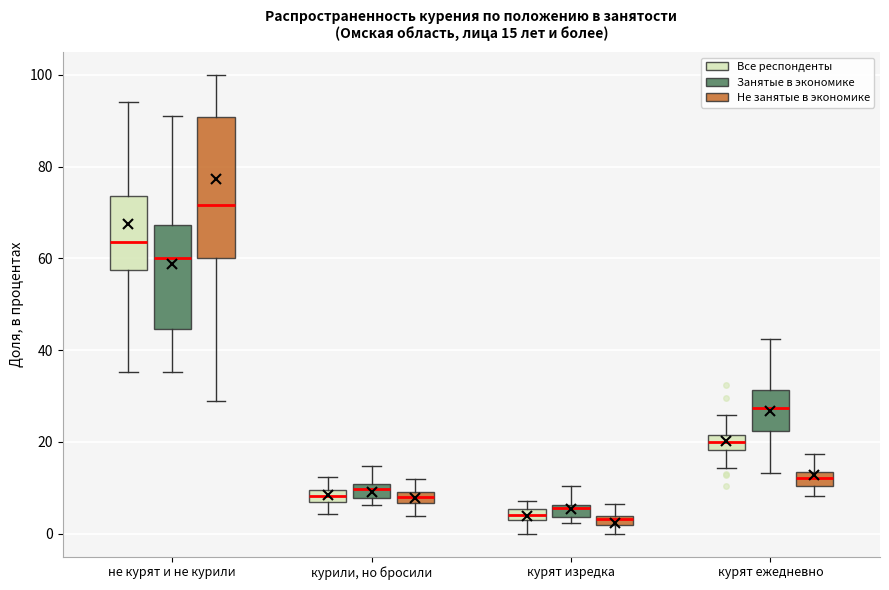

Which box has the highest median line?

не курят и не курили (Не занятые в экономике)